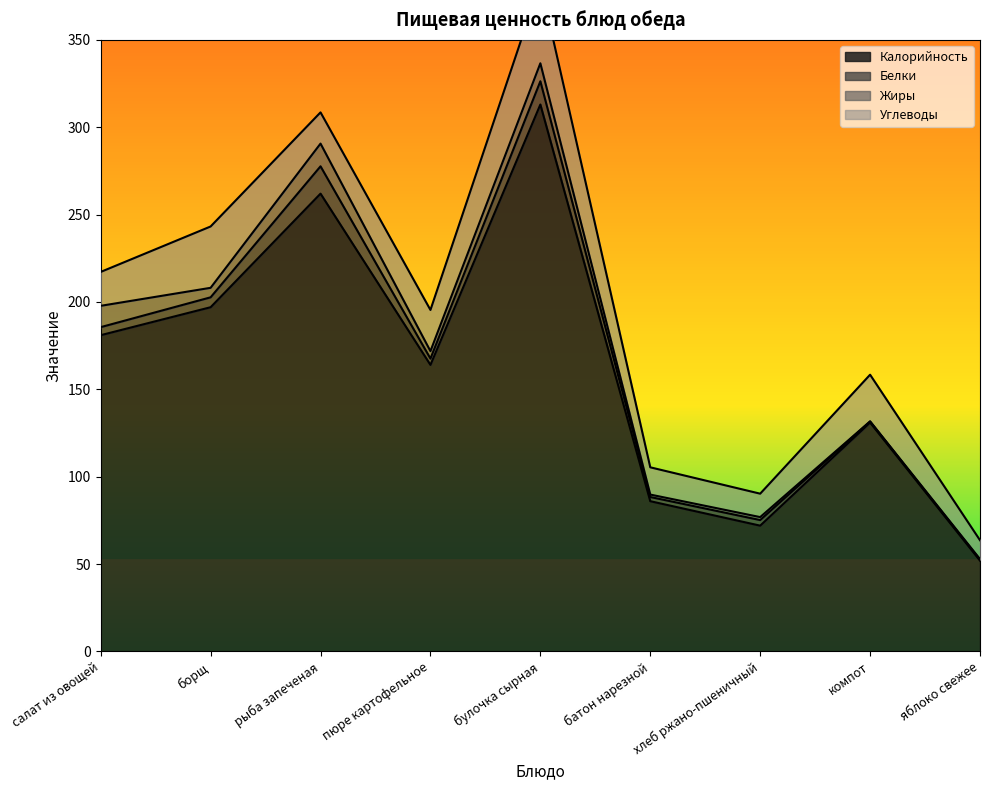

Reading right to left, extract all data points from this chart.

Калорийность: яблоко свежее=52.0	компот=131.0	хлеб ржано-пшеничный=72.0	батон нарезной=86.0	булочка сырная=313.0	пюре картофельное=164.0	рыба запеченая=262.0	борщ=197.0	салат из овощей=181.0
Белки: яблоко свежее=0.4	компот=0.6	хлеб ржано-пшеничный=3.2	батон нарезной=2.4	булочка сырная=13.3	пюре картофельное=3.6	рыба запеченая=15.6	борщ=5.7	салат из овощей=4.6
Жиры: яблоко свежее=0.4	компот=0.1	хлеб ржано-пшеничный=1.7	батон нарезной=1.4	булочка сырная=10.3	пюре картофельное=4.3	рыба запеченая=13.0	борщ=5.4	салат из овощей=12.2
Углеводы: яблоко свежее=10.8	компот=26.7	хлеб ржано-пшеничный=13.4	батон нарезной=15.6	булочка сырная=46.0	пюре картофельное=23.6	рыба запеченая=17.9	борщ=35.1	салат из овощей=19.4